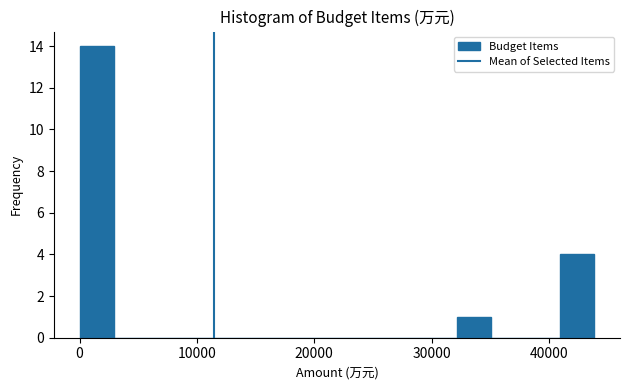

Read against the x-axis, roughly where is the centre of the tallest bar?

1000